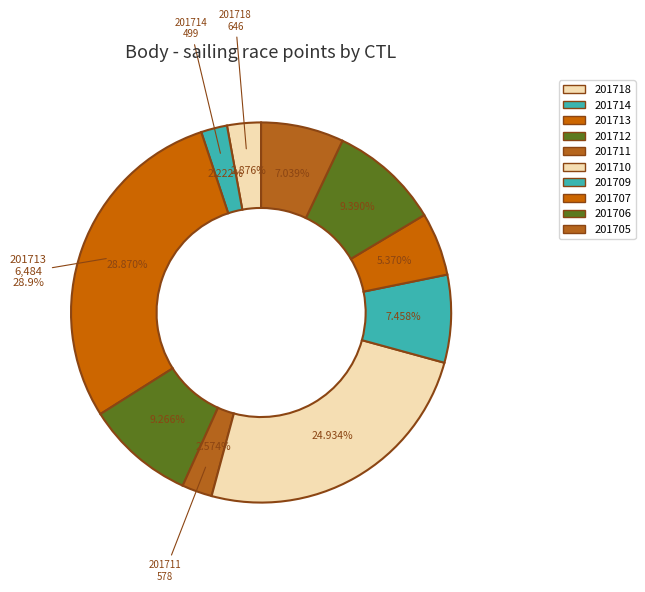

True or false: 201712 accounts for 15% of the total.

False